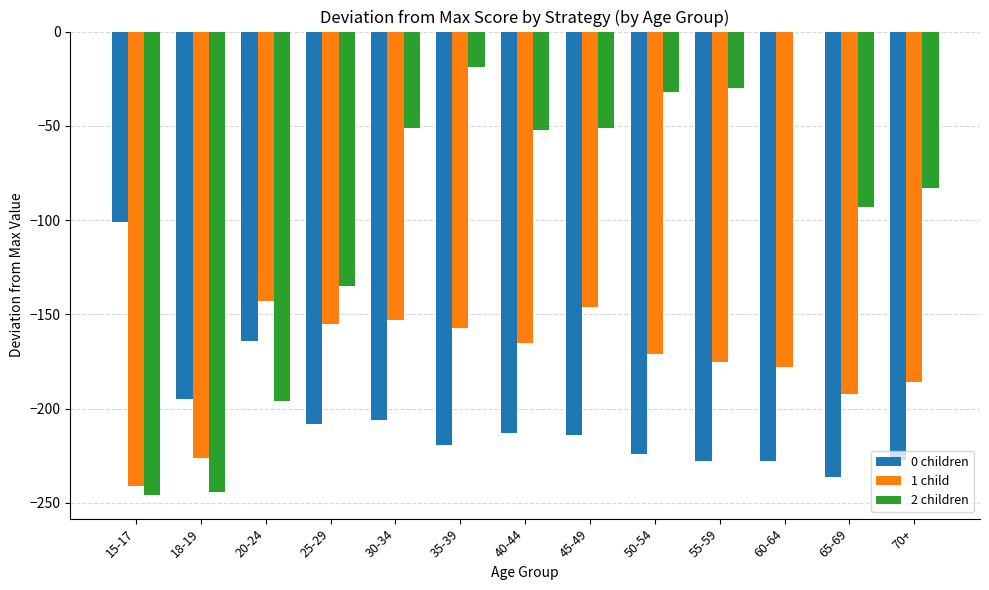

What are all the series names shown in the legend?

0 children, 1 child, 2 children